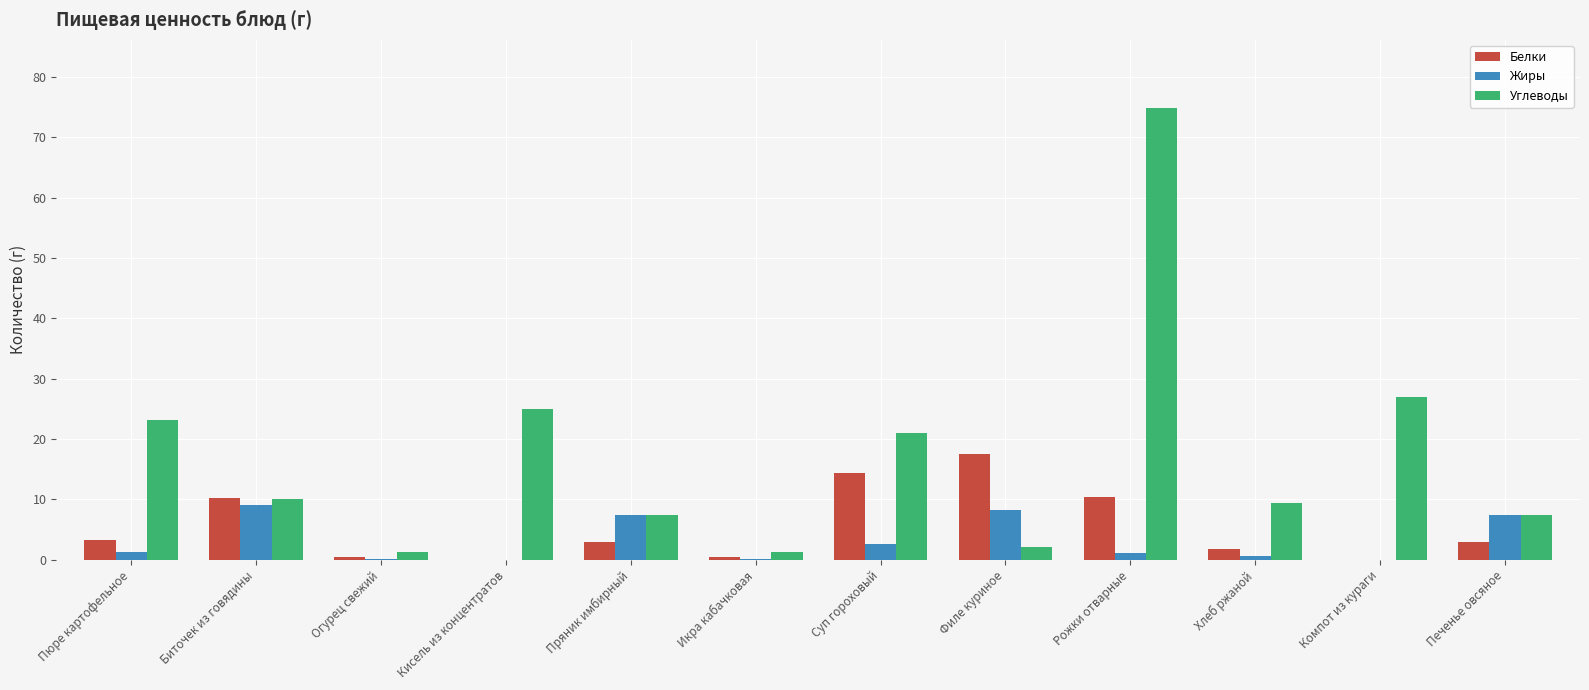

Where is Углеводы nearest to the value 38?

Компот из кураги